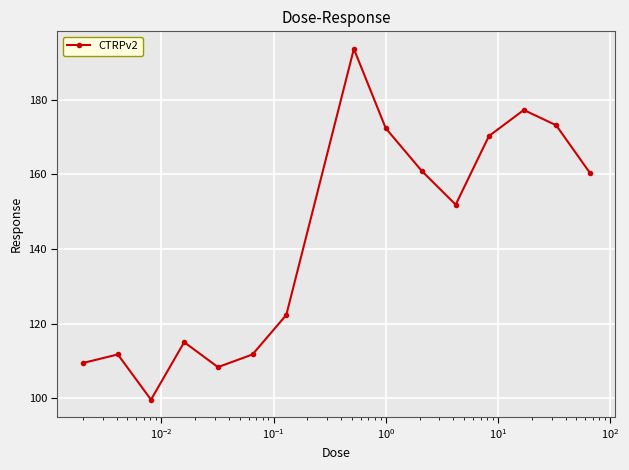

What is the smallest value displayed?

99.6